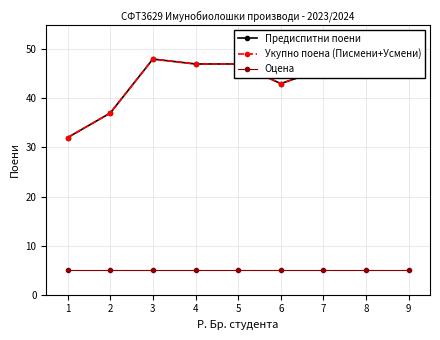

How many values in the Укупно поена (Писмени+Усмени) series are below 47?

4